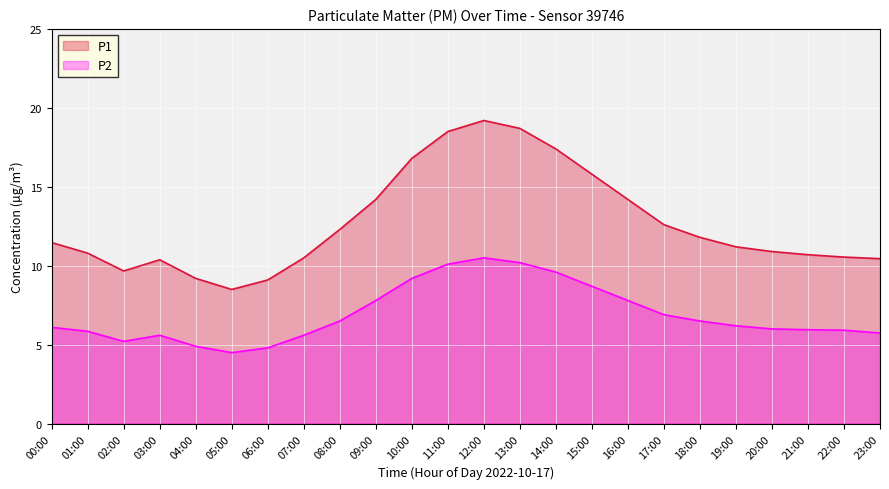

Does the chart display data point markers on the line(s)?

No